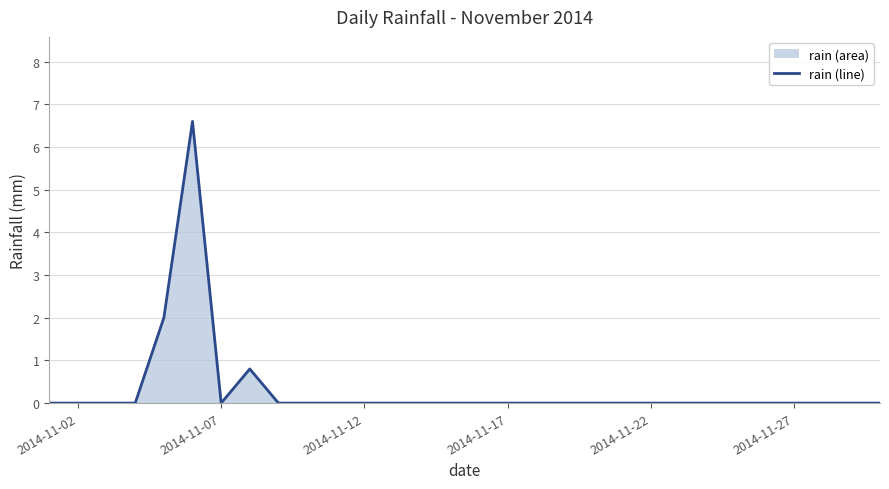

What is the average value?

0.3